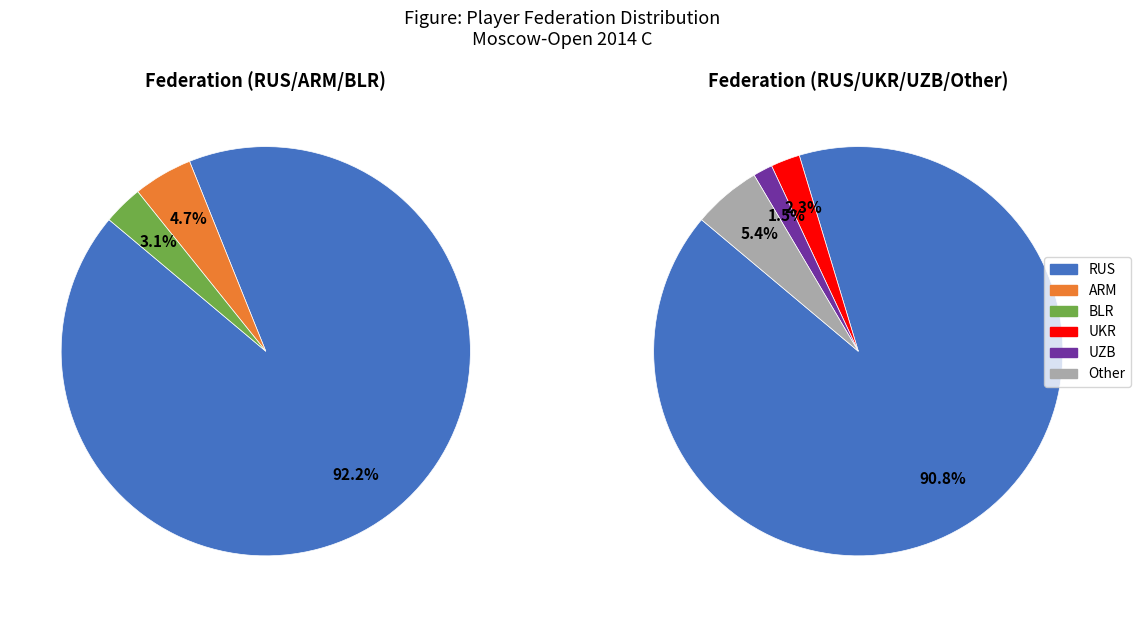

To the nearest percent, what is the difference between the ARM and UKR slice percentages?

2%